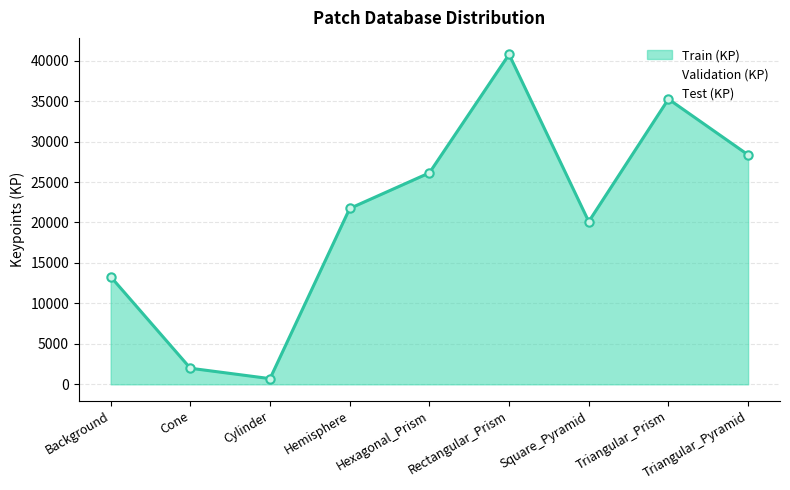

The value of Test (KP) at Cone is 398. True or false?

True